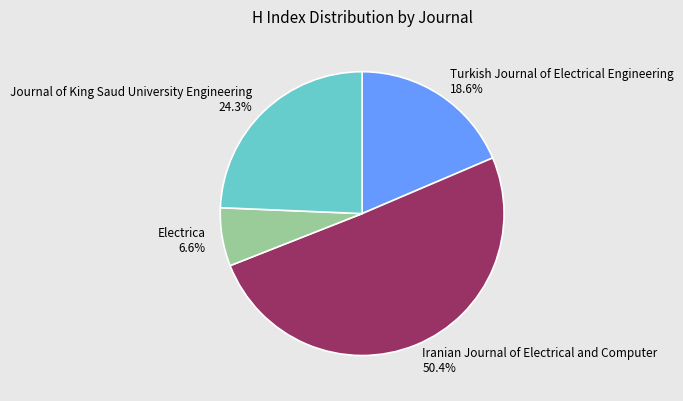

To the nearest percent, what percentage of the pie is Journal of King Saud University Engineering?

24%